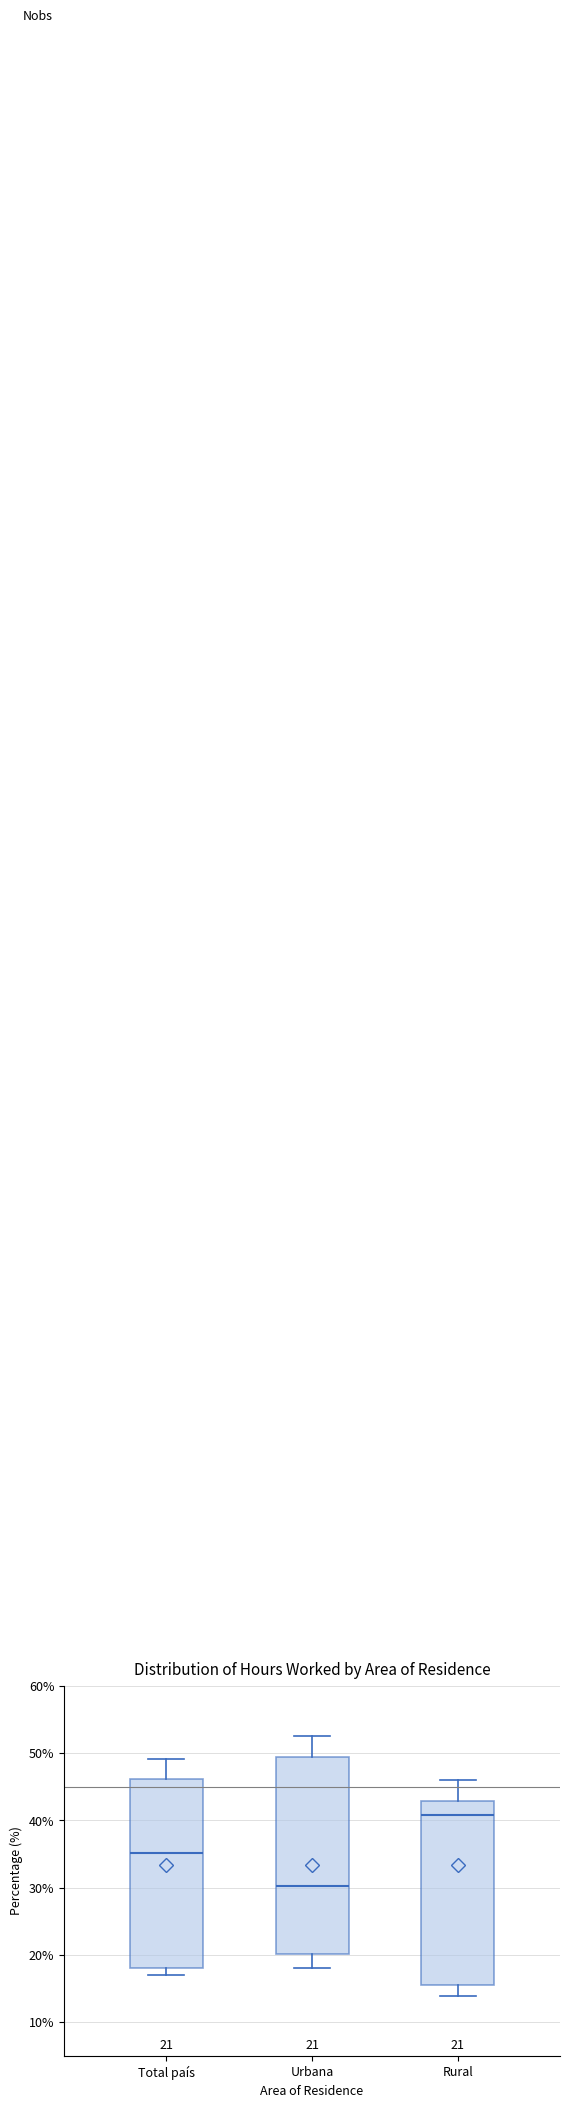

Comparing the boxes themselves (not the whiskers), which one is the tallest?

Urbana